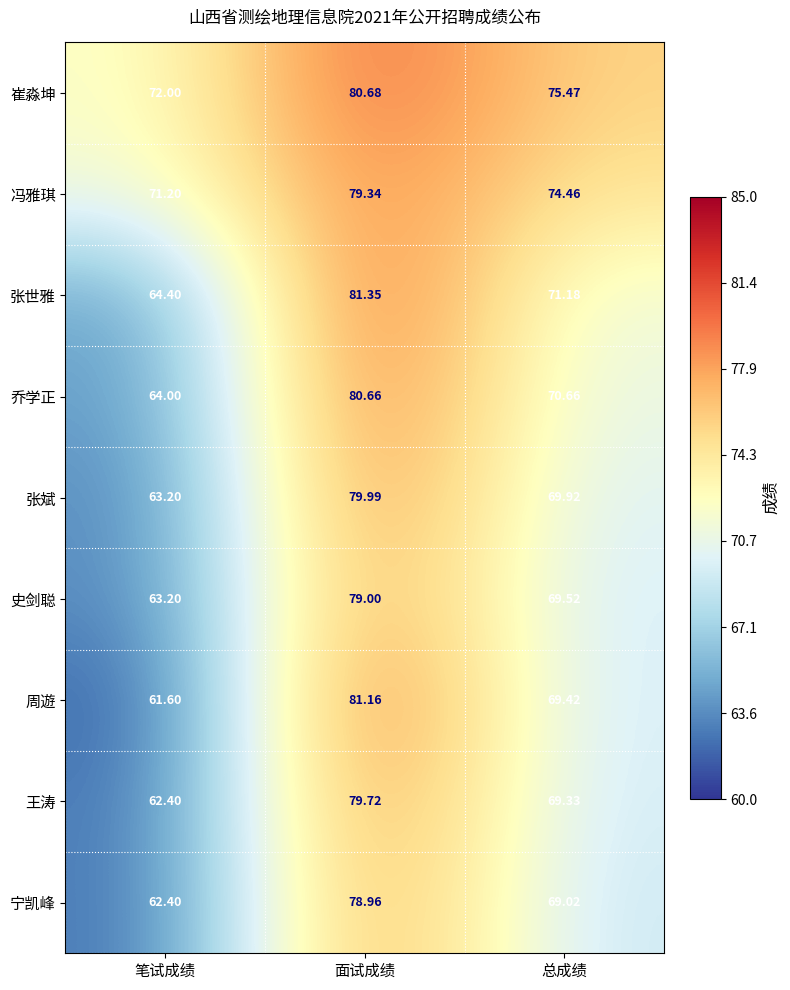

List the series in order of their peak value, highest first.

张世雅, 周遊, 崔淼坤, 乔学正, 张斌, 王涛, 冯雅琪, 史剑聪, 宁凯峰